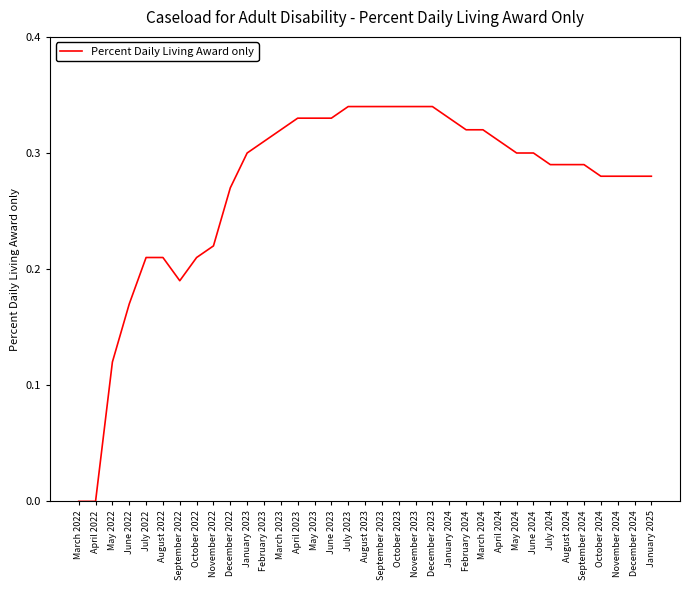

The chart shows a value of 0.3 at July 2023. True or false?

True